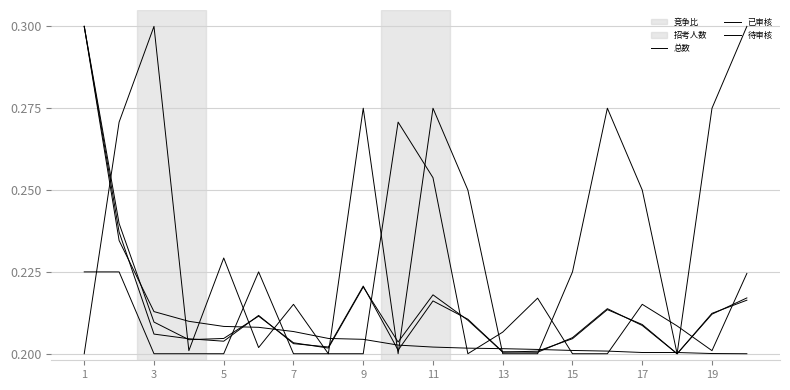

Count the number of categories in the chart.

20